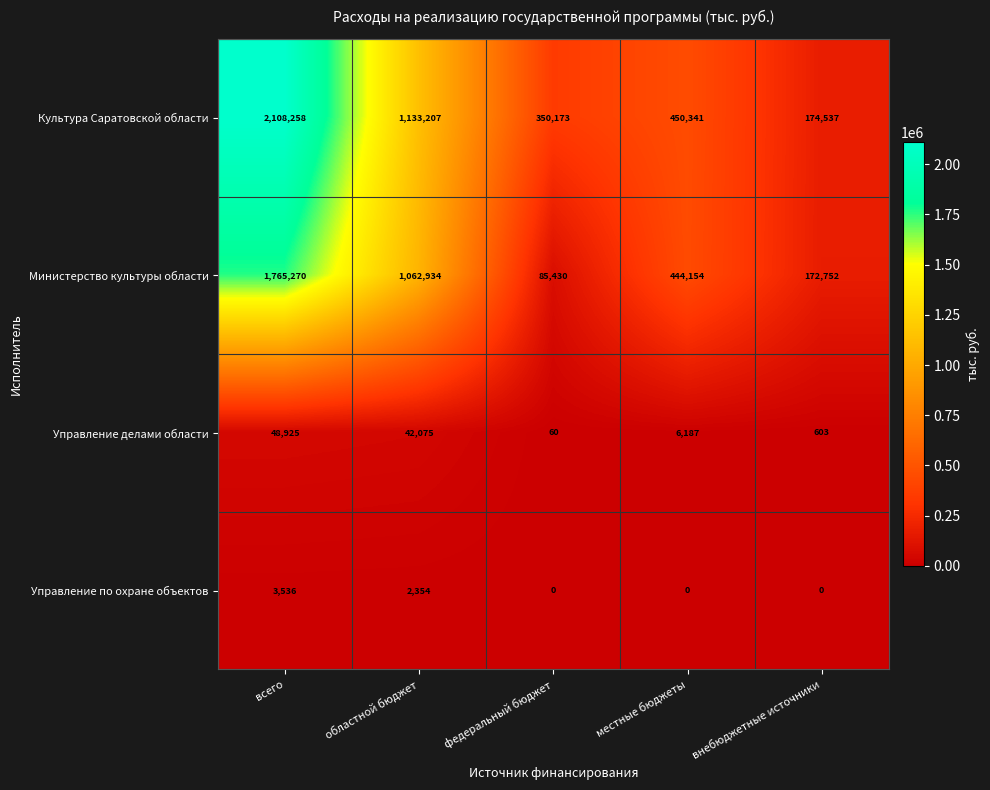

Which category has the highest value across all series?

всего